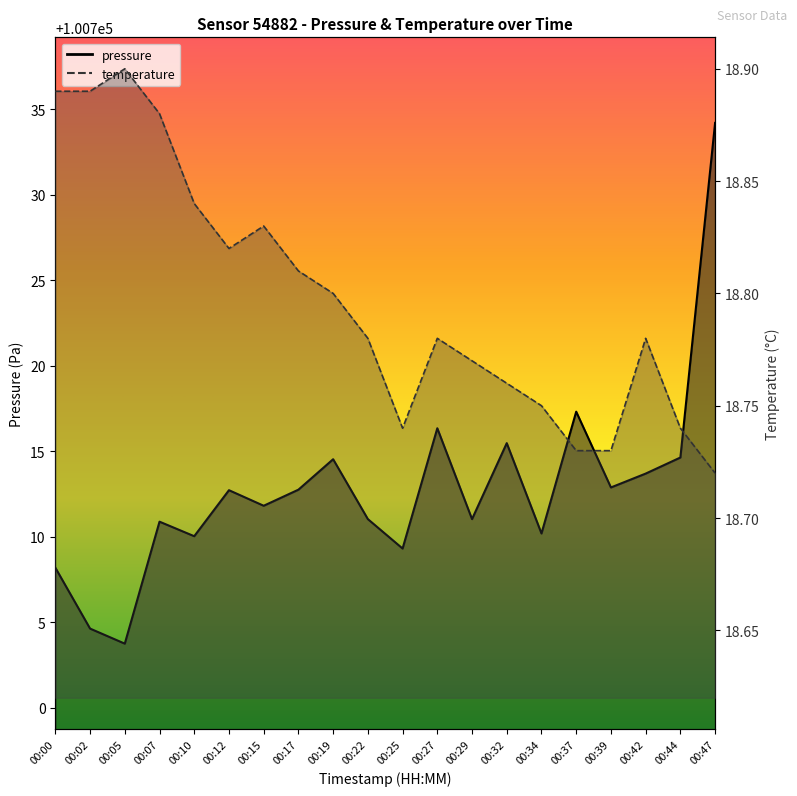

Reading left to right, list all the values displayed in this chart.

pressure_line: 00:00=100708.2	00:02=100704.6	00:05=100703.8	00:07=100710.9	00:10=100710.0	00:12=100712.7	00:15=100711.8	00:17=100712.8	00:19=100714.5	00:22=100711.0	00:25=100709.3	00:27=100716.3	00:29=100711.0	00:32=100715.5	00:34=100710.2	00:37=100717.3	00:39=100712.9	00:42=100713.7	00:44=100714.6	00:47=100734.2
temperature_line: 00:00=18.9	00:02=18.9	00:05=18.9	00:07=18.9	00:10=18.8	00:12=18.8	00:15=18.8	00:17=18.8	00:19=18.8	00:22=18.8	00:25=18.7	00:27=18.8	00:29=18.8	00:32=18.8	00:34=18.8	00:37=18.7	00:39=18.7	00:42=18.8	00:44=18.7	00:47=18.7